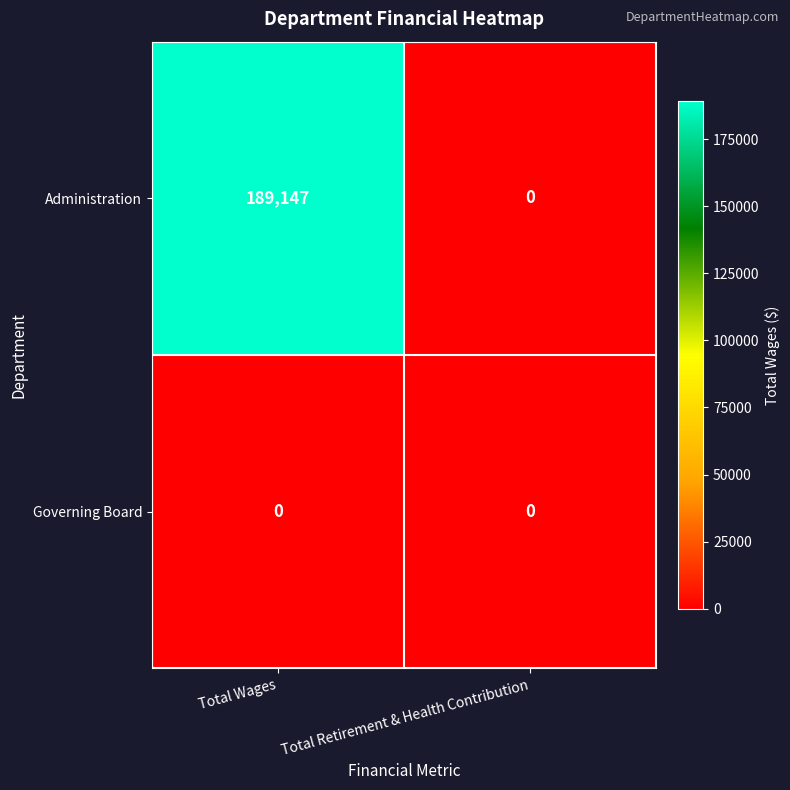

Is it true that Governing Board equals 0 at Total Wages?

True